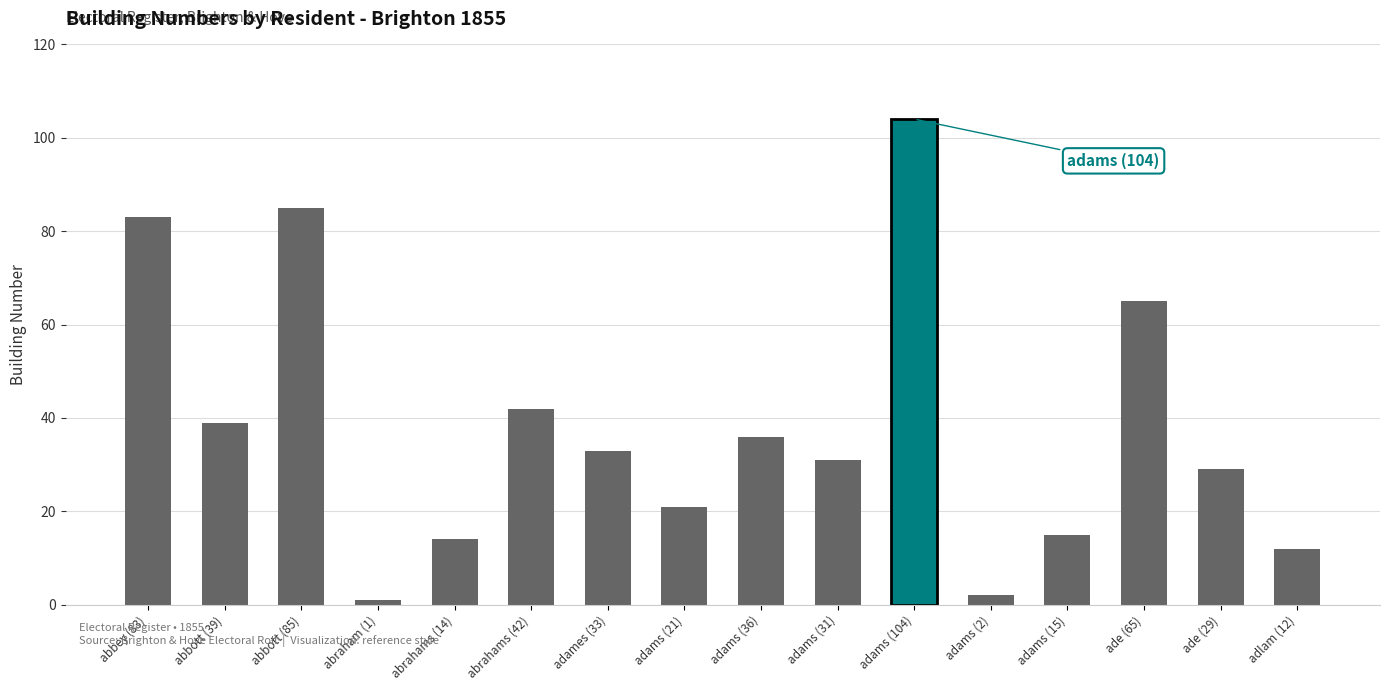

What is the change in value from abrahams (42) to adams (15)?

-27